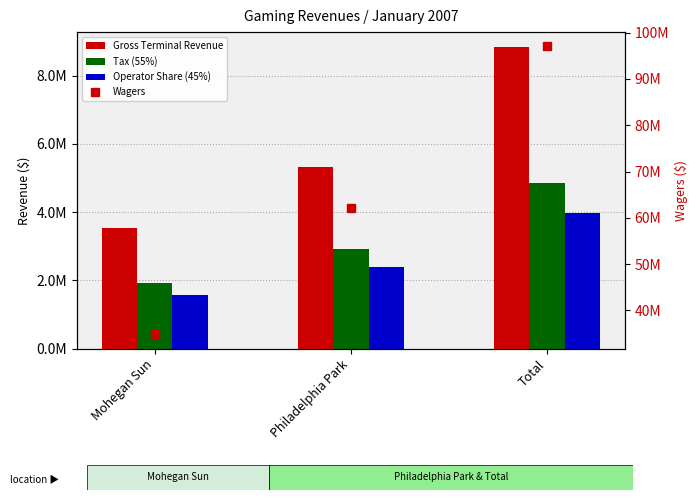

What is the spread (max minus min) of values at Philadelphia Park?

59736888.3